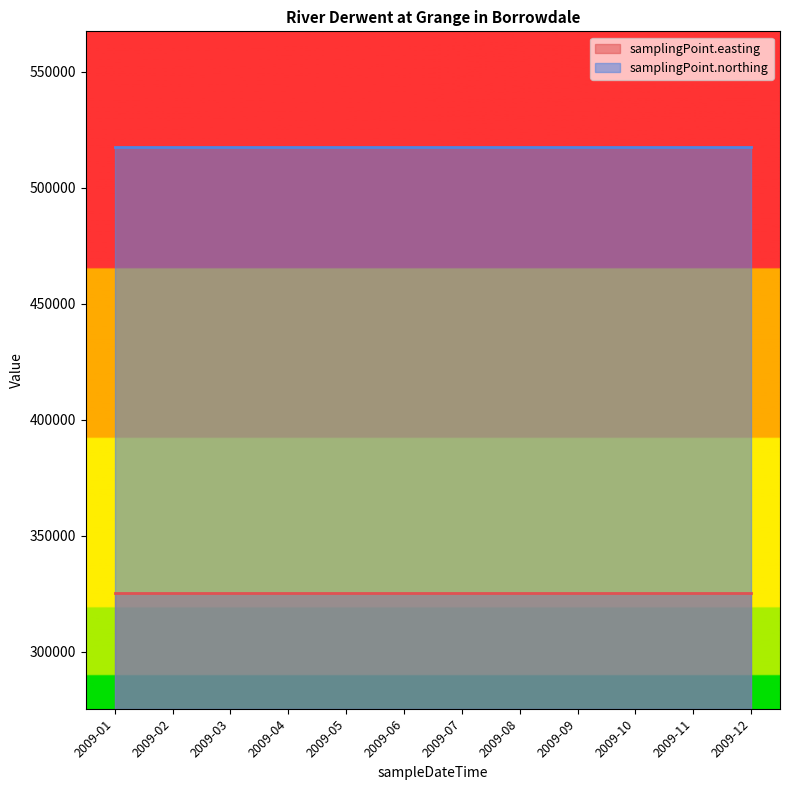

At which label does samplingPoint.easting reach its minimum?

2009-01